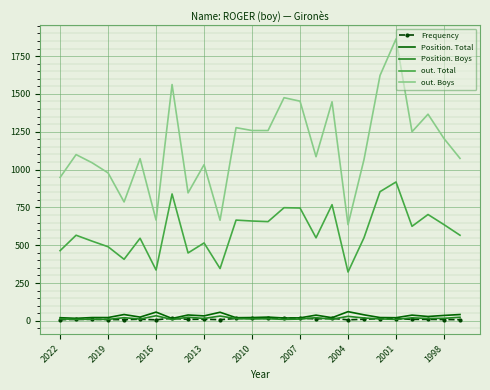

What are all the series names shown in the legend?

Frequency, Position. Total, Position. Boys, out. Total, out. Boys